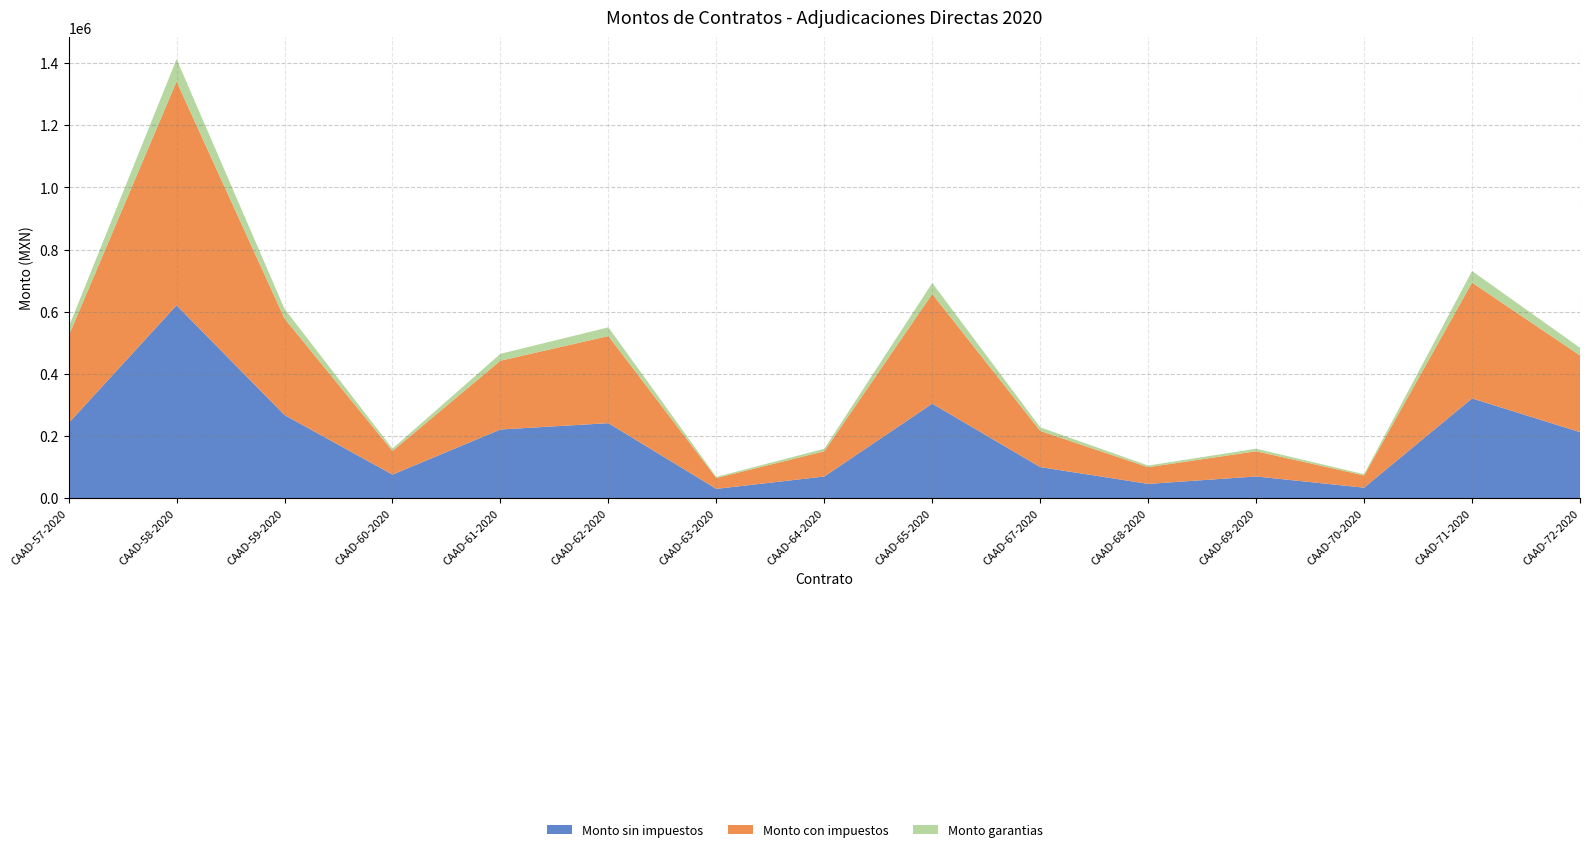

Reading left to right, extract all data points from this chart.

Monto sin impuestos: CAAD-57-2020=241638.0	CAAD-58-2020=620552.4	CAAD-59-2020=267666.8	CAAD-60-2020=76000.0	CAAD-61-2020=221177.5	CAAD-62-2020=241500.0	CAAD-63-2020=30172.0	CAAD-64-2020=69960.0	CAAD-65-2020=304210.0	CAAD-67-2020=100241.0	CAAD-68-2020=46225.0	CAAD-69-2020=70000.0	CAAD-70-2020=34000.0	CAAD-71-2020=321080.0	CAAD-72-2020=212625.0
Monto con impuestos: CAAD-57-2020=280300.1	CAAD-58-2020=719840.8	CAAD-59-2020=310493.5	CAAD-60-2020=76000.0	CAAD-61-2020=221177.5	CAAD-62-2020=280140.0	CAAD-63-2020=34999.5	CAAD-64-2020=81153.6	CAAD-65-2020=352883.6	CAAD-67-2020=116279.6	CAAD-68-2020=53621.0	CAAD-69-2020=81200.0	CAAD-70-2020=39440.0	CAAD-71-2020=372452.8	CAAD-72-2020=246645.0
Monto garantias: CAAD-57-2020=28030.0	CAAD-58-2020=71984.1	CAAD-59-2020=31049.3	CAAD-60-2020=7600.0	CAAD-61-2020=22117.8	CAAD-62-2020=28014.0	CAAD-63-2020=3500.0	CAAD-64-2020=8115.4	CAAD-65-2020=35288.4	CAAD-67-2020=11628.0	CAAD-68-2020=5362.1	CAAD-69-2020=8120.0	CAAD-70-2020=3944.0	CAAD-71-2020=37245.3	CAAD-72-2020=24664.5